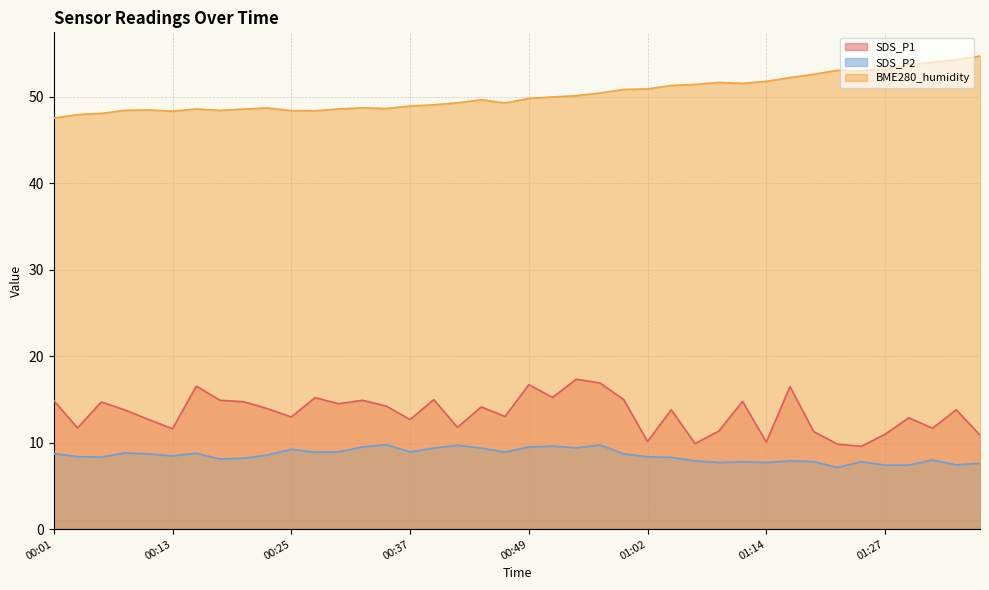

Reading left to right, list all the values displayed in this chart.

SDS_P1: 00:01=14.9	00:03=11.7	00:06=14.7	00:08=13.8	00:10=12.7	00:13=11.6	00:15=16.5	00:18=14.9	00:20=14.7	00:23=13.9	00:25=13.0	00:27=15.2	00:30=14.5	00:32=14.9	00:35=14.2	00:37=12.7	00:40=15.0	00:42=11.8	00:45=14.1	00:47=13.0	00:49=16.7	00:52=15.2	00:54=17.3	00:57=16.9	00:59=15.0	01:02=10.1	01:04=13.8	01:07=9.9	01:09=11.3	01:12=14.8	01:14=10.1	01:17=16.5	01:19=11.3	01:22=9.8	01:24=9.6	01:27=11.0	01:29=12.9	01:32=11.7	01:34=13.8	01:37=10.9
SDS_P2: 00:01=8.7	00:03=8.4	00:06=8.3	00:08=8.8	00:10=8.7	00:13=8.5	00:15=8.8	00:18=8.1	00:20=8.2	00:23=8.6	00:25=9.2	00:27=8.9	00:30=8.9	00:32=9.5	00:35=9.8	00:37=8.9	00:40=9.4	00:42=9.7	00:45=9.4	00:47=8.9	00:49=9.5	00:52=9.6	00:54=9.4	00:57=9.7	00:59=8.7	01:02=8.4	01:04=8.3	01:07=7.9	01:09=7.7	01:12=7.8	01:14=7.7	01:17=7.9	01:19=7.8	01:22=7.1	01:24=7.8	01:27=7.4	01:29=7.4	01:32=8.0	01:34=7.4	01:37=7.6
BME280_humidity: 00:01=47.5	00:03=47.9	00:06=48.1	00:08=48.4	00:10=48.5	00:13=48.3	00:15=48.6	00:18=48.4	00:20=48.6	00:23=48.7	00:25=48.4	00:27=48.4	00:30=48.6	00:32=48.7	00:35=48.6	00:37=48.9	00:40=49.1	00:42=49.3	00:45=49.6	00:47=49.3	00:49=49.8	00:52=50.0	00:54=50.1	00:57=50.4	00:59=50.8	01:02=50.9	01:04=51.3	01:07=51.4	01:09=51.6	01:12=51.5	01:14=51.8	01:17=52.2	01:19=52.6	01:22=53.1	01:24=53.0	01:27=53.2	01:29=53.7	01:32=54.0	01:34=54.3	01:37=54.7